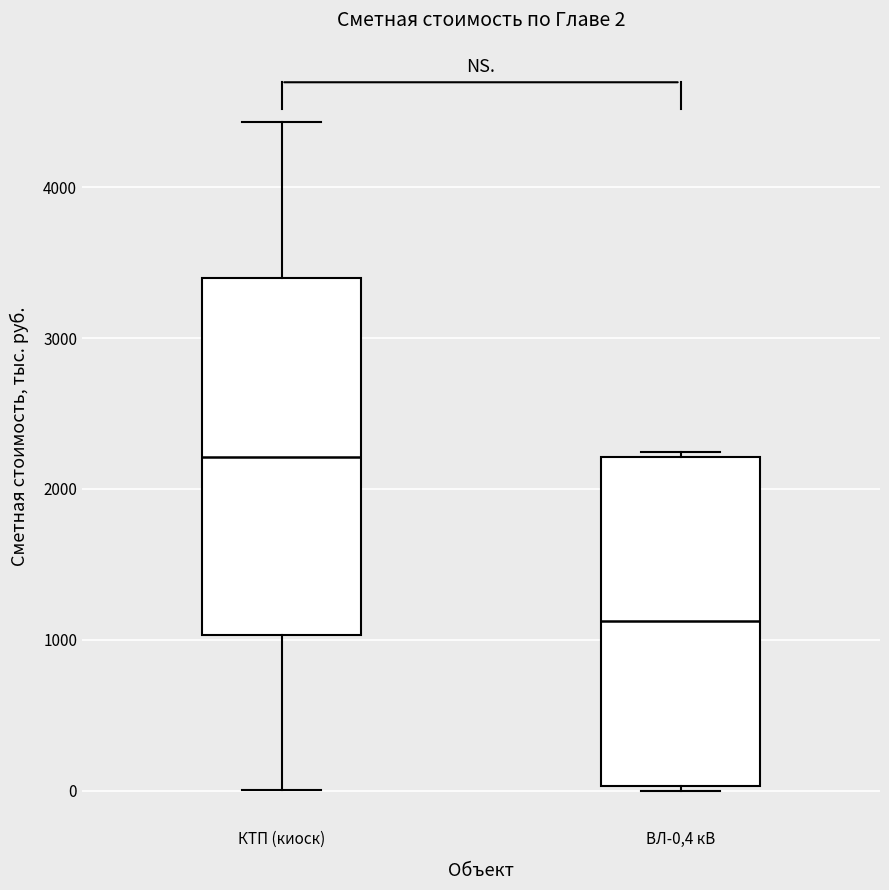

Comparing the boxes themselves (not the whiskers), which one is the tallest?

КТП (киоск)